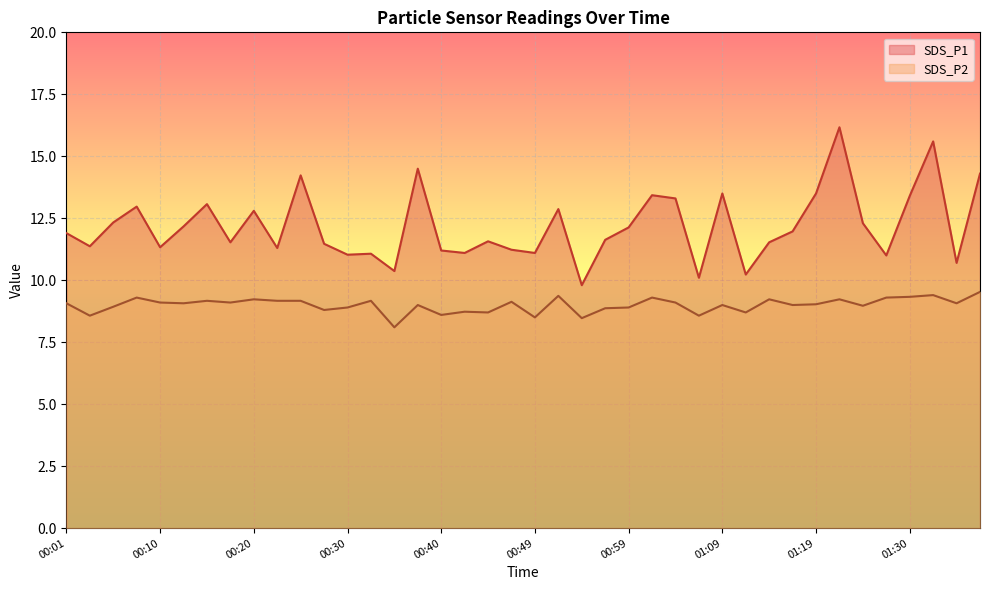

Between 00:42 and 00:47, which series saw the biggest shift?

SDS_P2